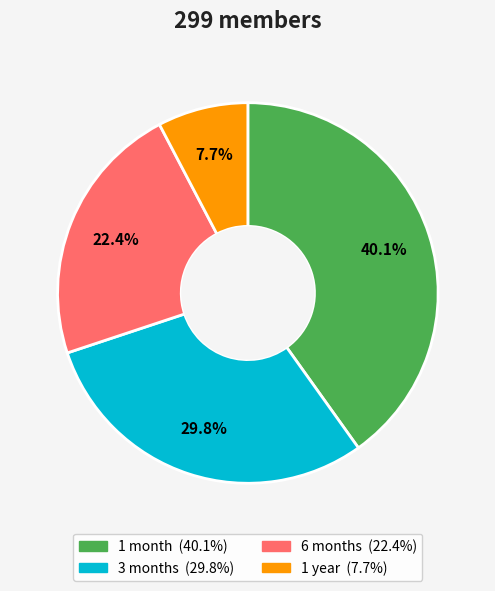

What percentage is the 3 months slice, to the nearest percent?

30%